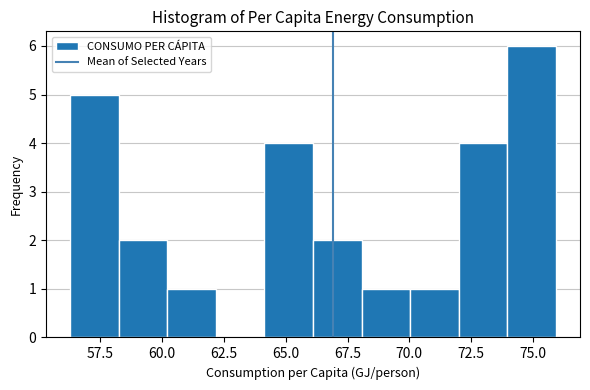

Read against the x-axis, roughly where is the centre of the tallest bar?

75.0